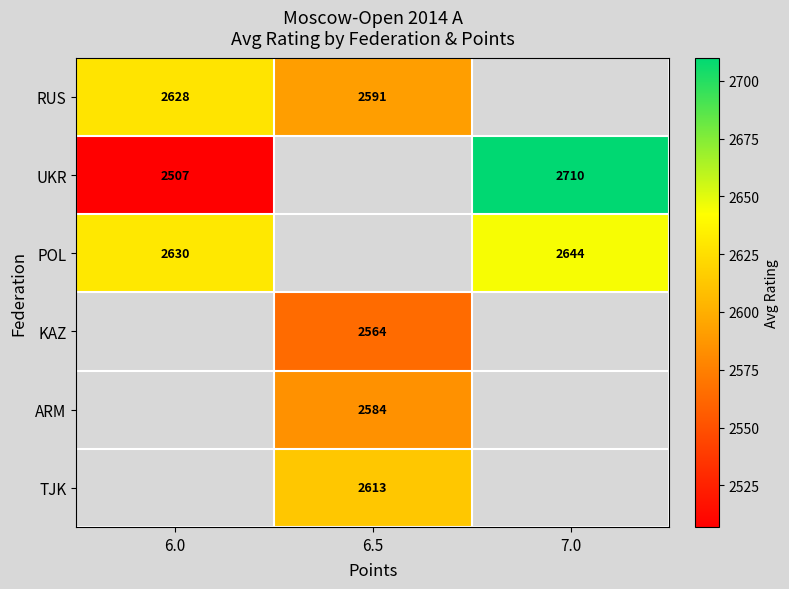

The UKR series shows 3683 at 6.0. True or false?

False